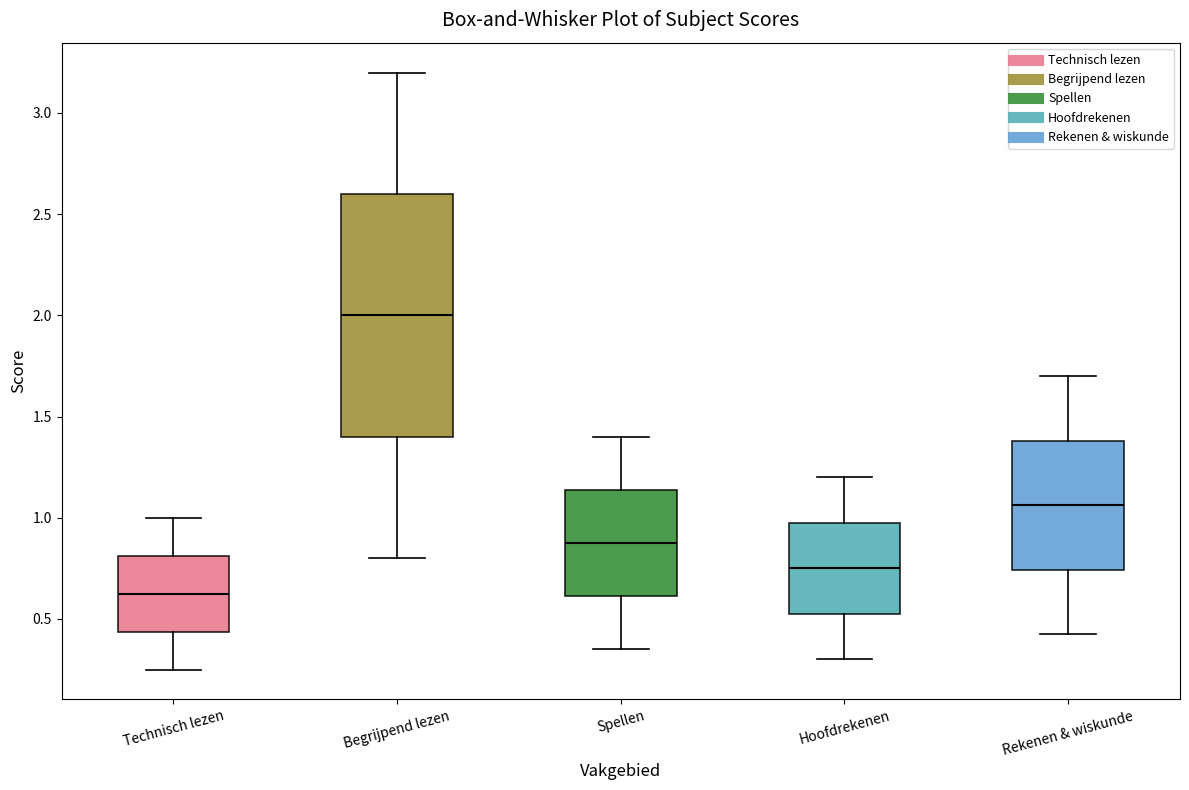

Reading left to right, transcribe this box plot: for each box, give where its median line is, the range the box spans, and where its two whiskers end, as read against the y-axis. The values are not printed on the chart, so give them approximately, as read against the axis.

Technisch lezen: median 0.65, box 0.45 to 0.80, whiskers 0.25 to 1.00
Begrijpend lezen: median 2.00, box 1.40 to 2.60, whiskers 0.80 to 3.20
Spellen: median 0.90, box 0.60 to 1.15, whiskers 0.35 to 1.40
Hoofdrekenen: median 0.75, box 0.55 to 1.00, whiskers 0.30 to 1.20
Rekenen & wiskunde: median 1.05, box 0.75 to 1.40, whiskers 0.45 to 1.70